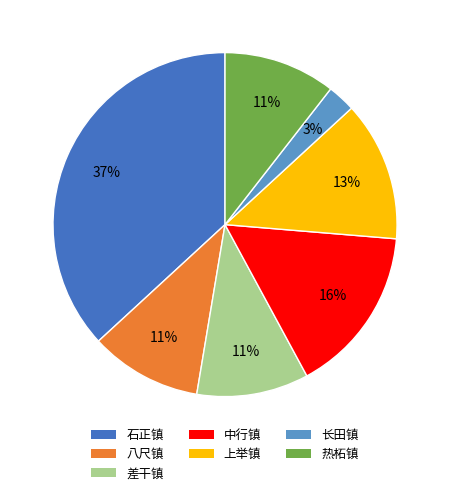

To the nearest percent, what is the combined percentage of 上举镇 and 热柘镇?

24%